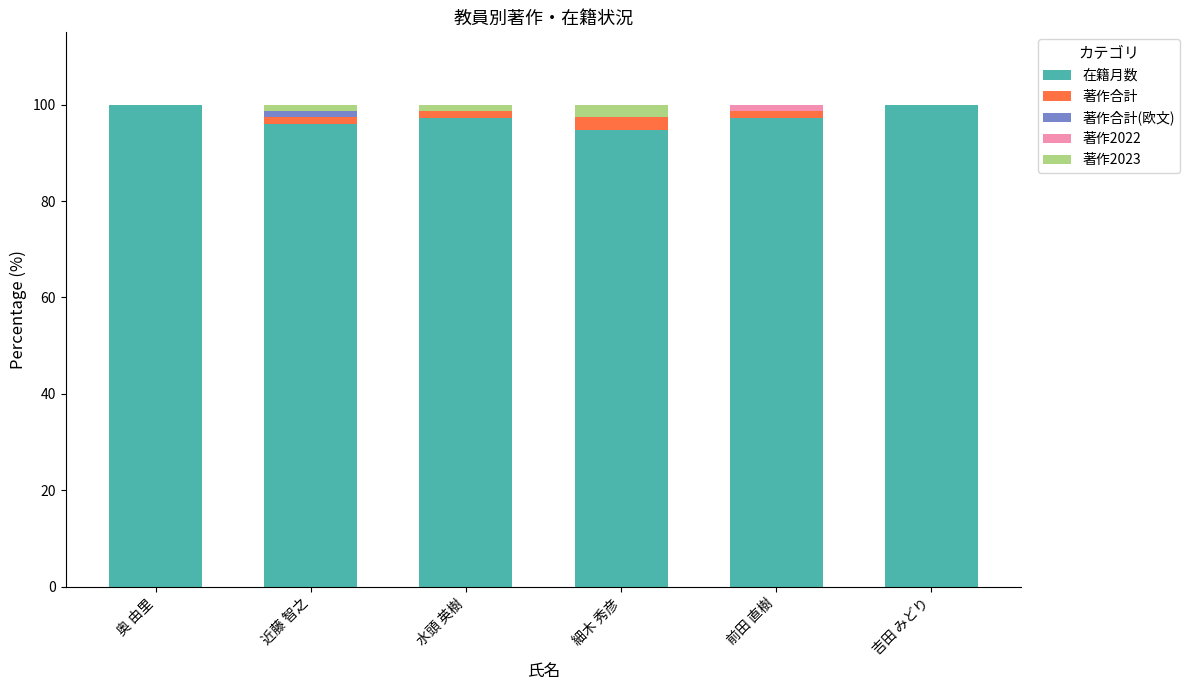

What are all the series names shown in the legend?

在籍月数, 著作合計, 著作合計(欧文), 著作2022, 著作2023